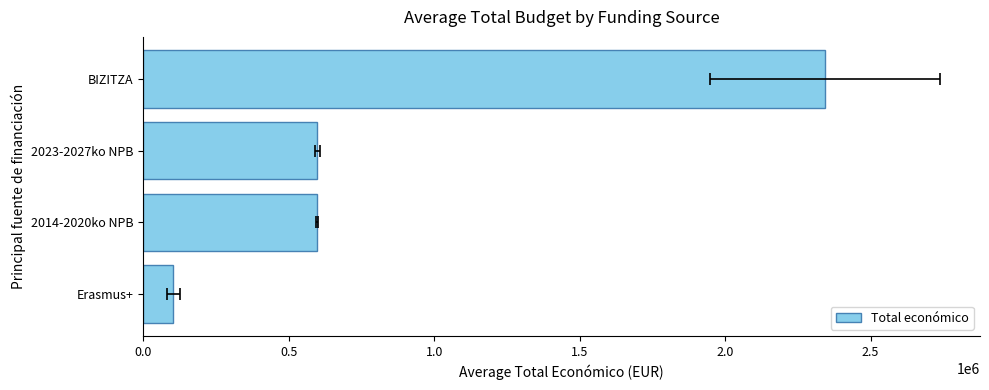

What is the difference between the maximum and second lowest values?

1746139.7